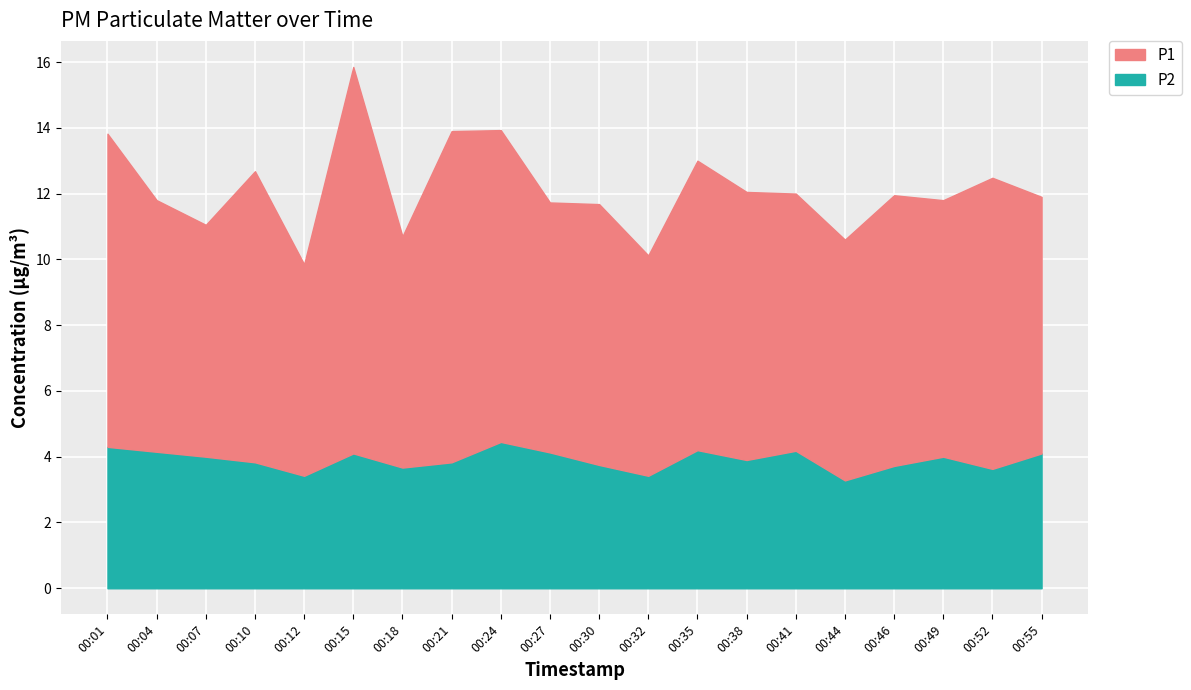

What is the difference between the P2 values at 00:38 and 00:46?

0.2